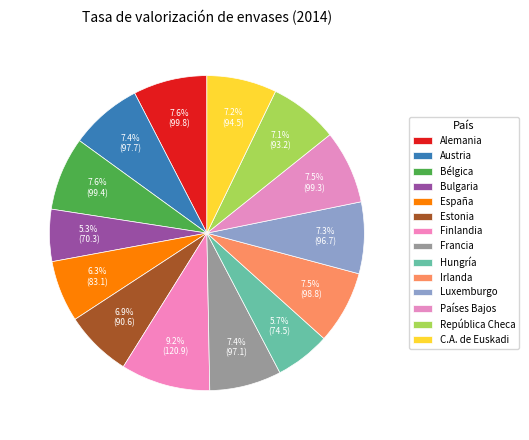

Which slice is the smallest?

Bulgaria